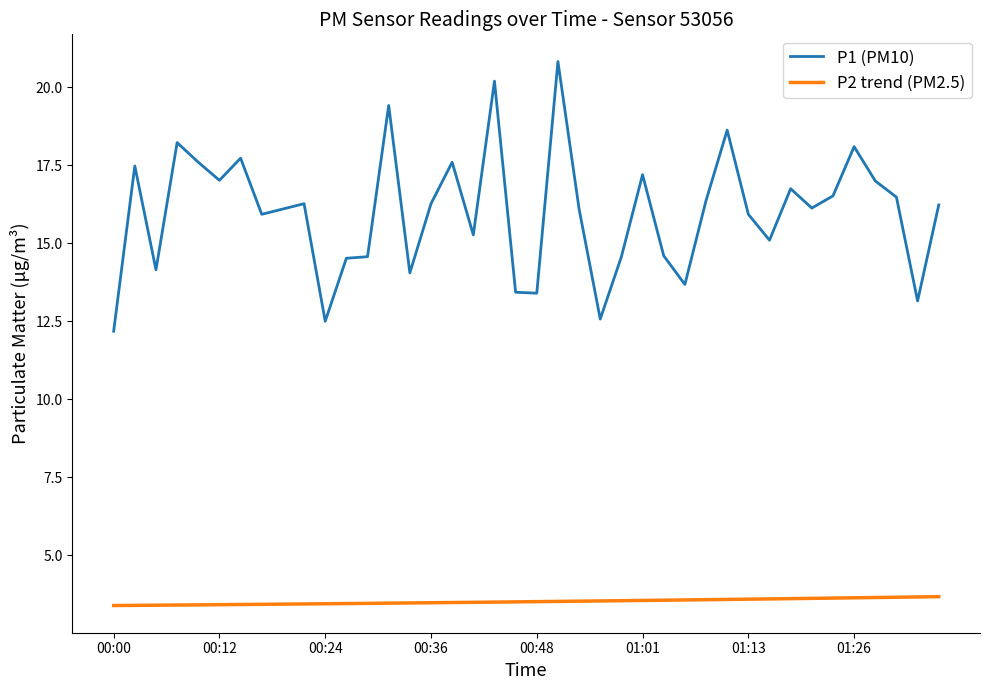

What is the minimum value shown in the chart?

3.4